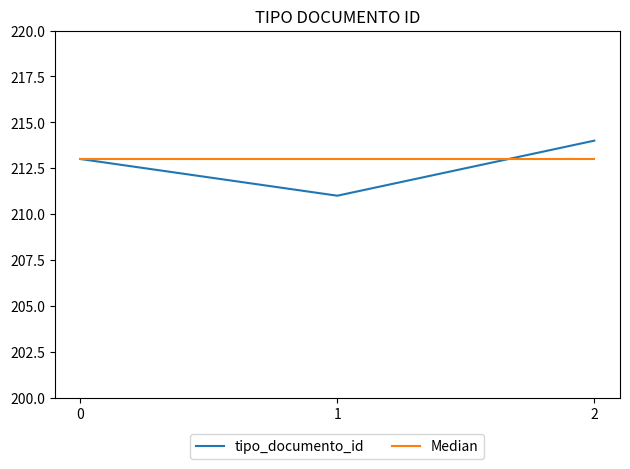

Reading left to right, extract all data points from this chart.

tipo_documento_id: 213	211	214
Median: 213	213	213